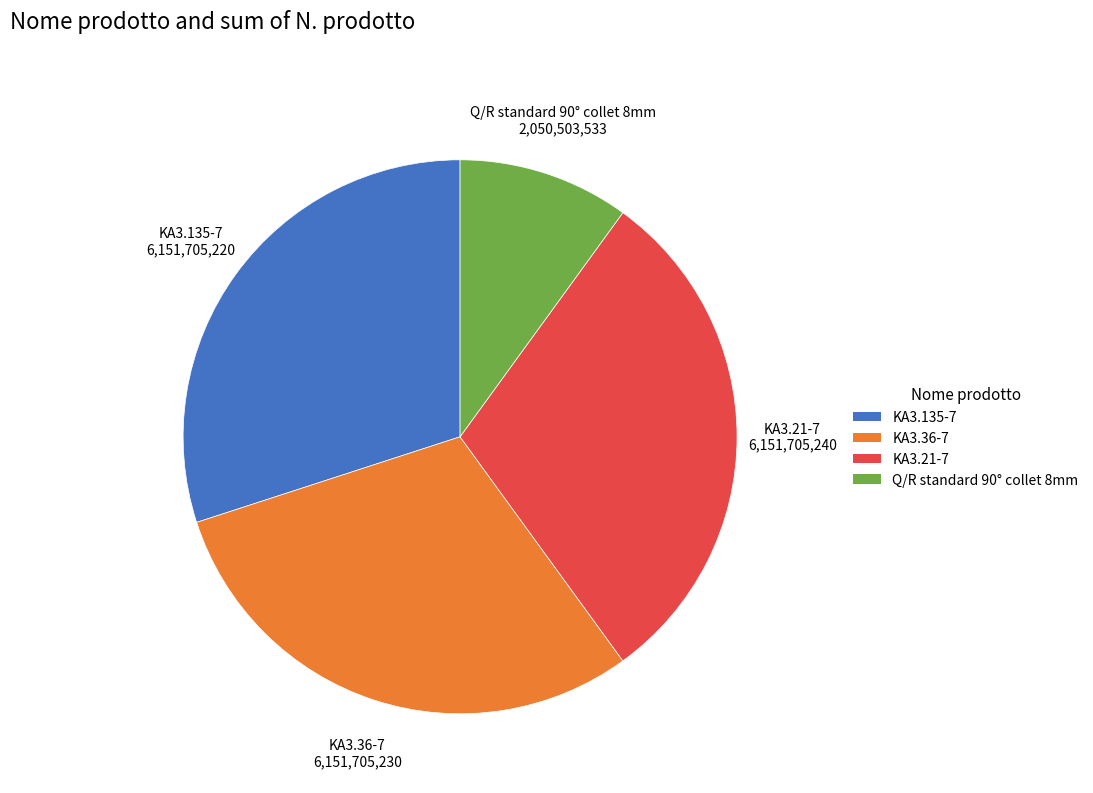

Does any single category account for the majority?

No